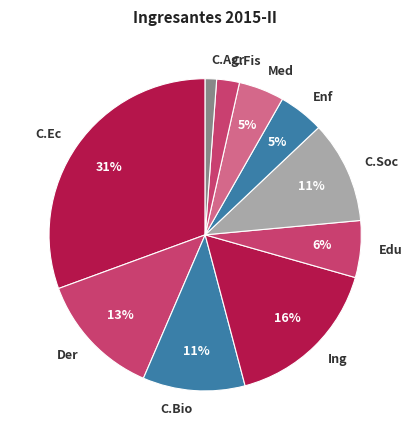

To the nearest percent, what is the average slice percentage?

10%